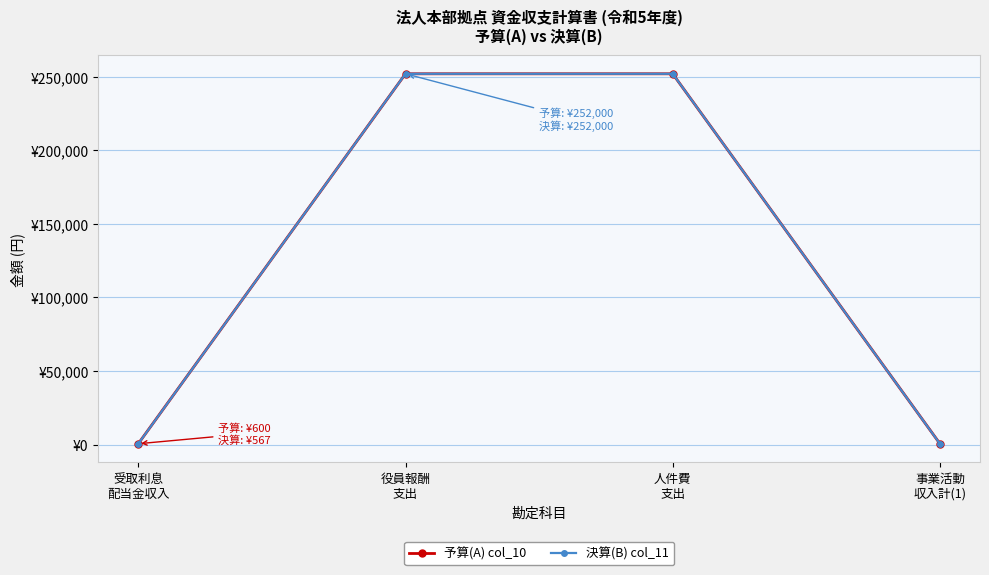

Is this an area chart (filled region under the line)?

No